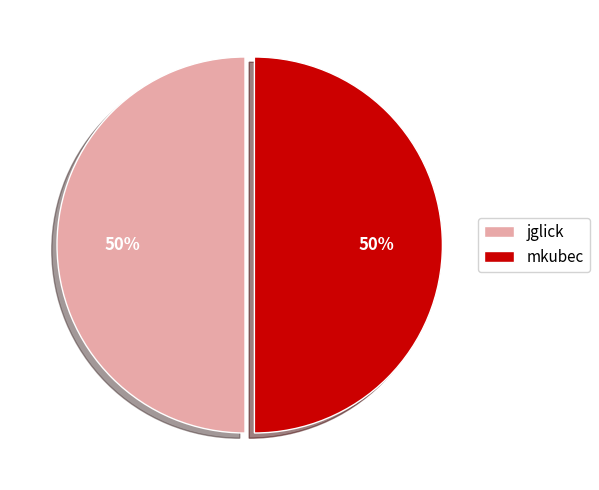

Count the number of slices in the pie.

2